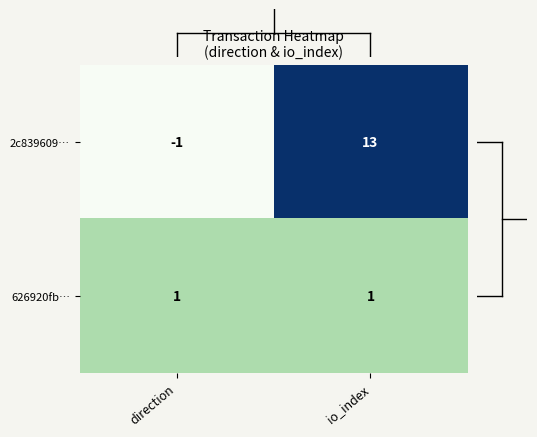

Reading right to left, transcribe all the data shown in this chart.

2c839609…: io_index=13	direction=-1
626920fb…: io_index=1	direction=1